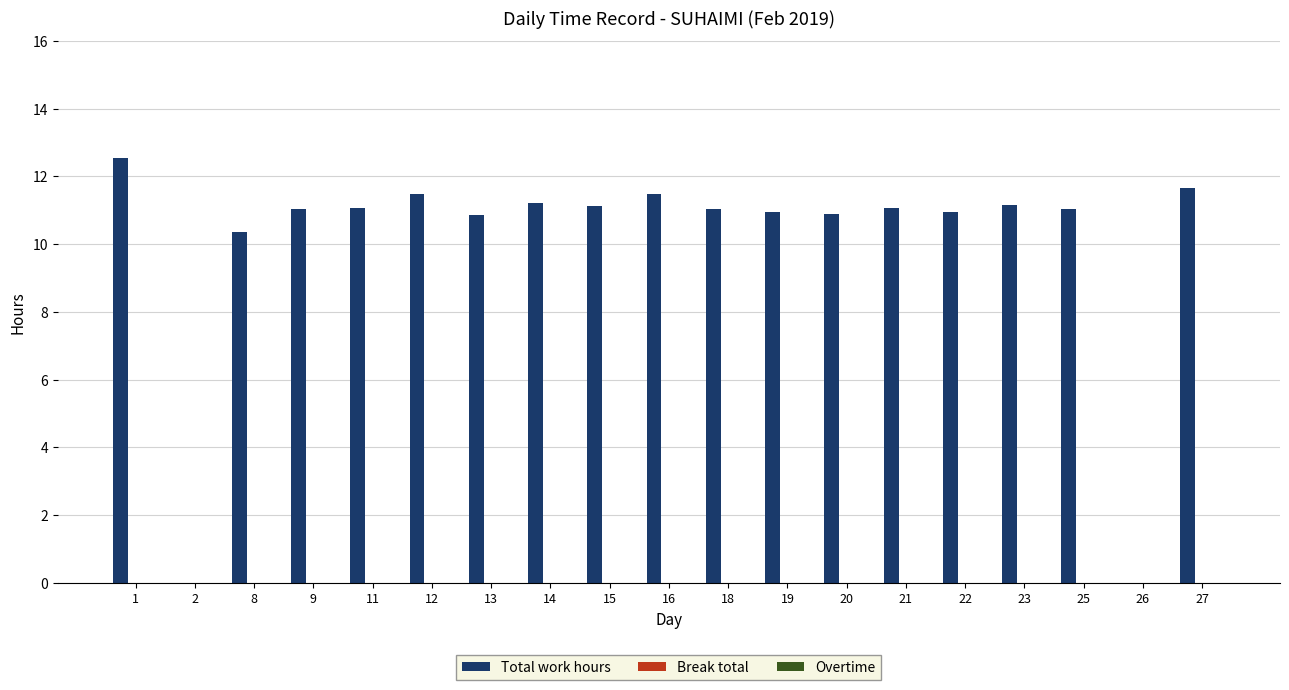

Is it true that the value at 20 is 10.9?

True